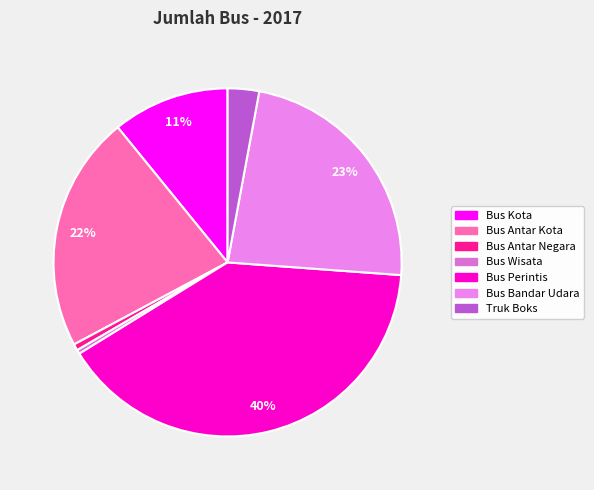

How many segments does this pie chart have?

7